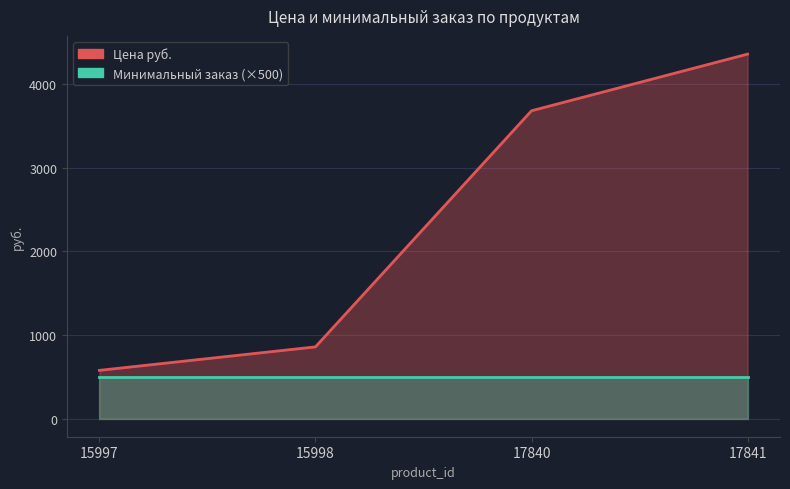

What is the value of the 3rd point from the left?

3682